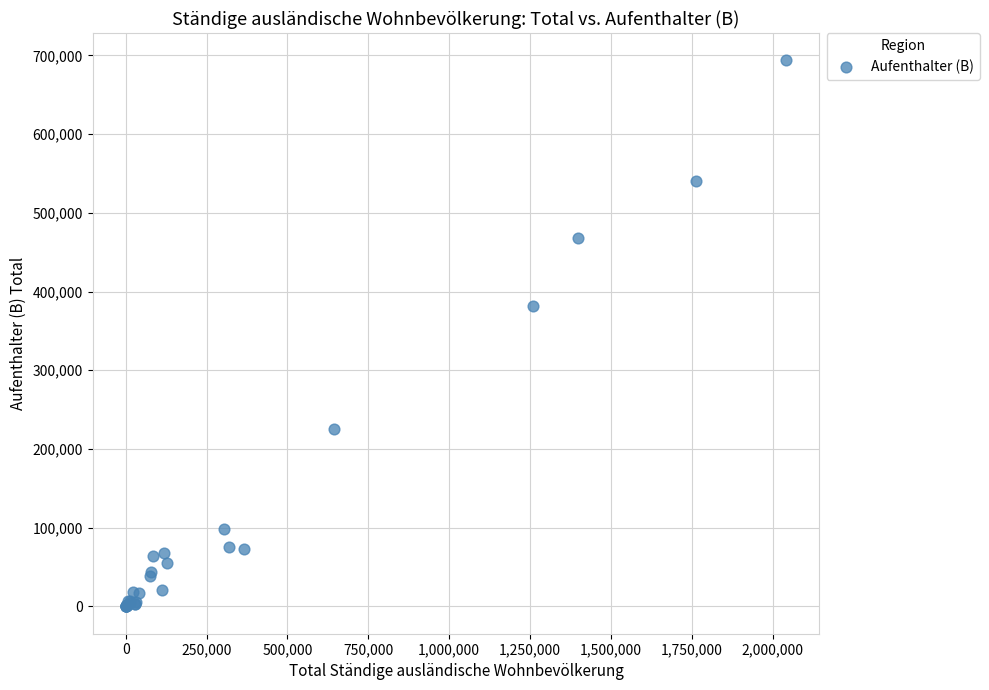

What Y value in the scatter plot is closest to 346832?

381170